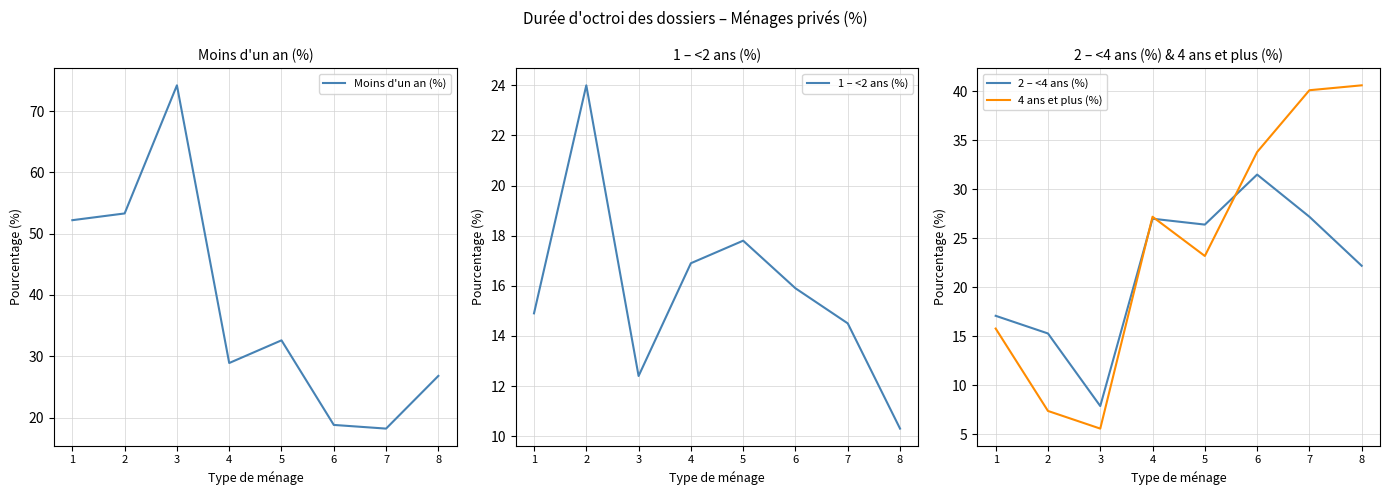

How many interior local peaks does the Moins d'un an (%) series have?

2